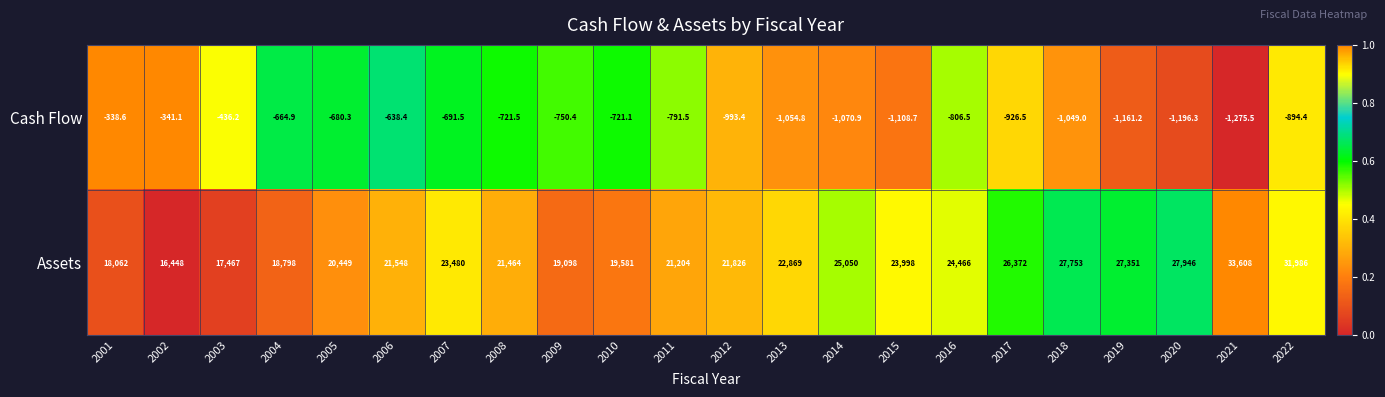

At which category is the sum across all series the highest?

2021